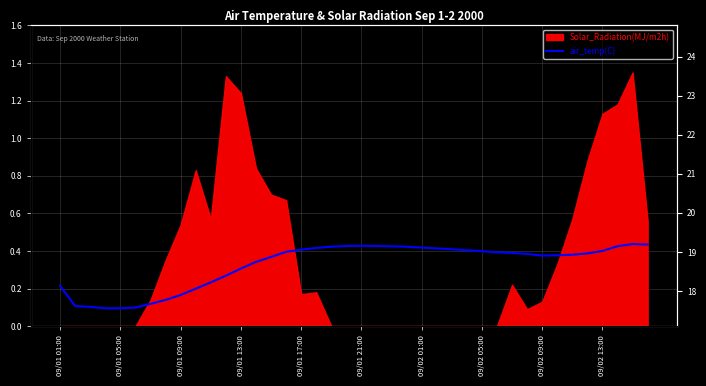

Between 25 and 27, which is larger?

25